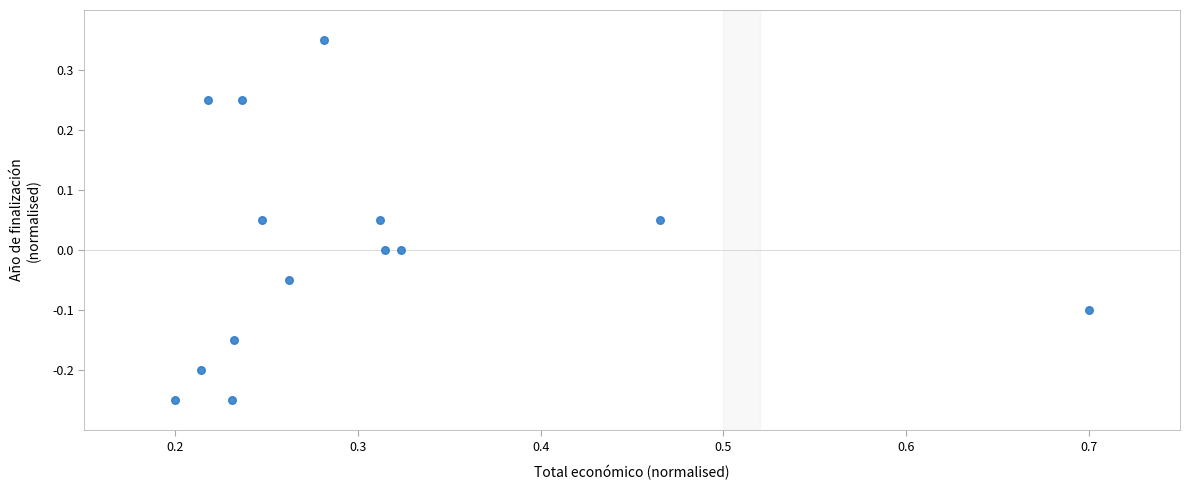

What is the range of X values (max minus min)?

0.5